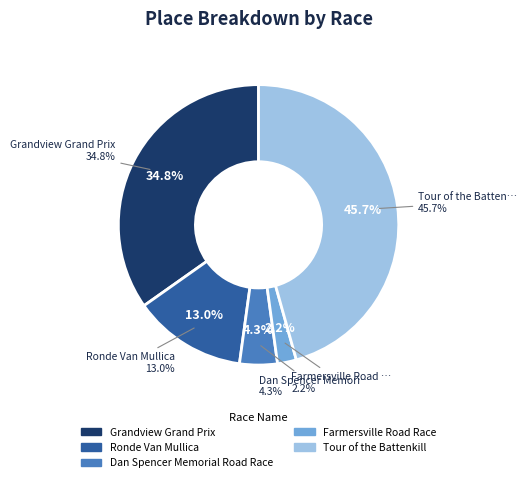

How many slices are in this pie chart?

5